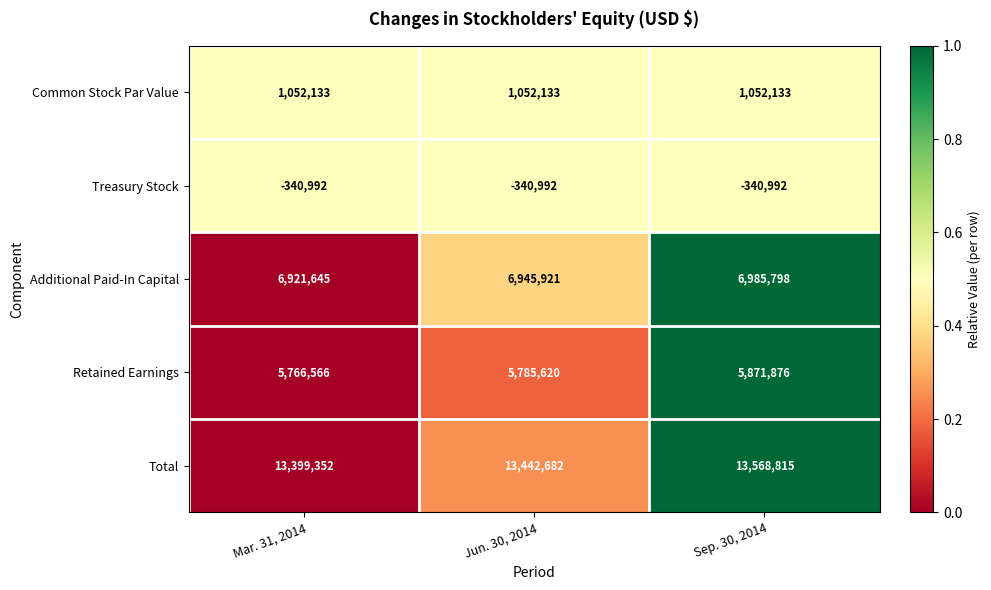

How many Additional Paid-In Capital values are between 6921645 and 6985798?

3